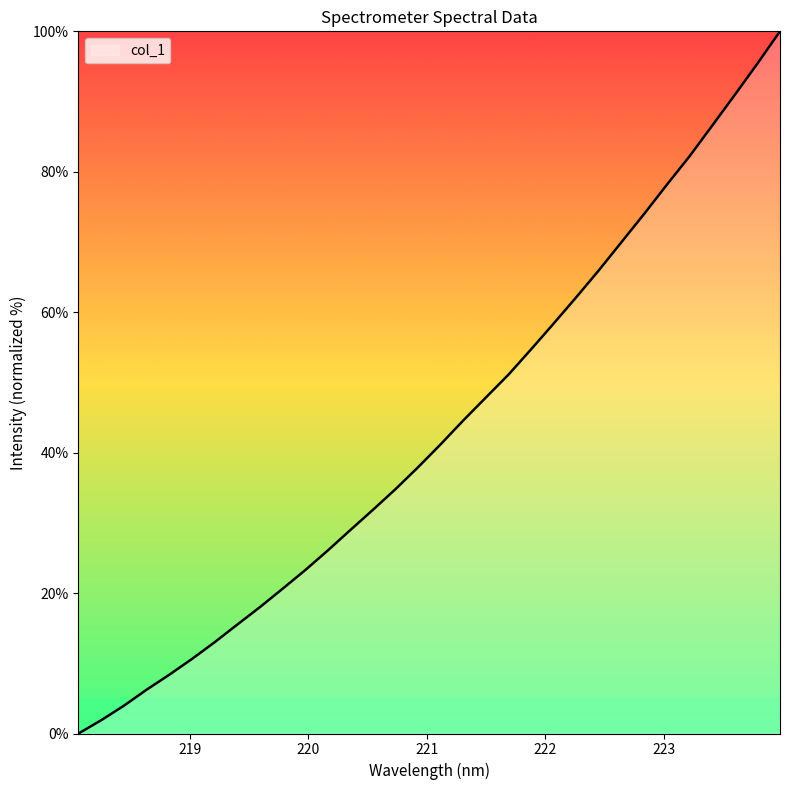

What is the difference between the maximum and minimum values?

100.0